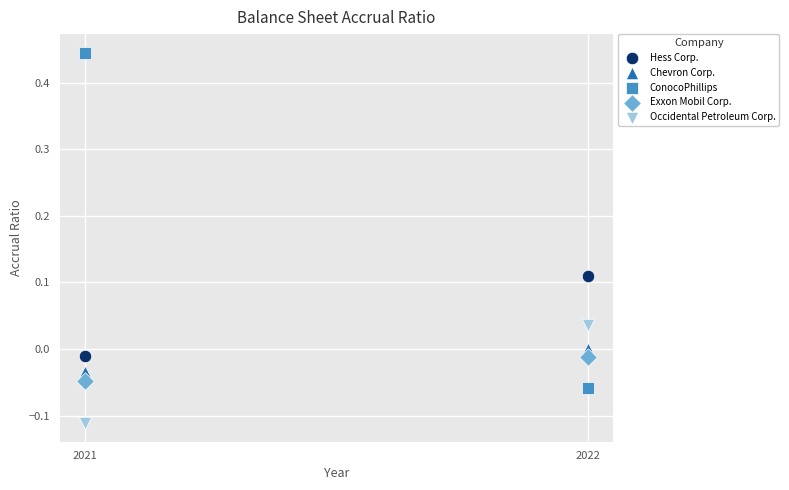

Across all data points, what is the average X value?

2021.5